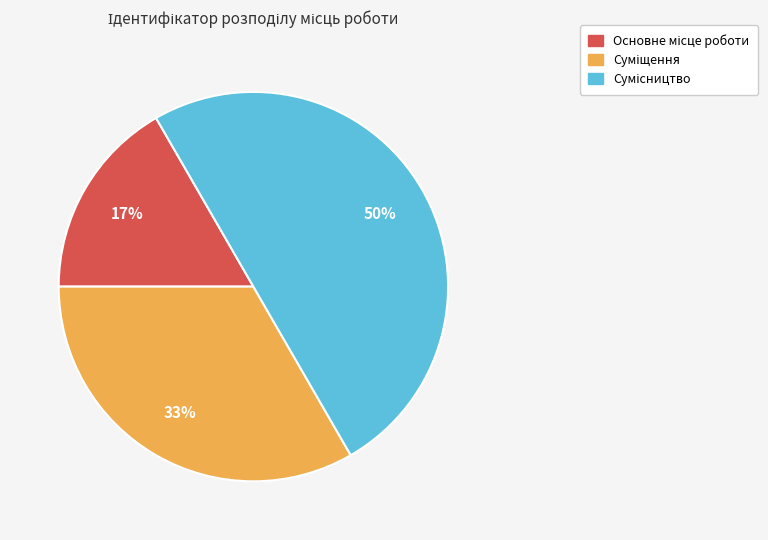

To the nearest percent, what is the difference between the largest and smallest slice percentages?

33%